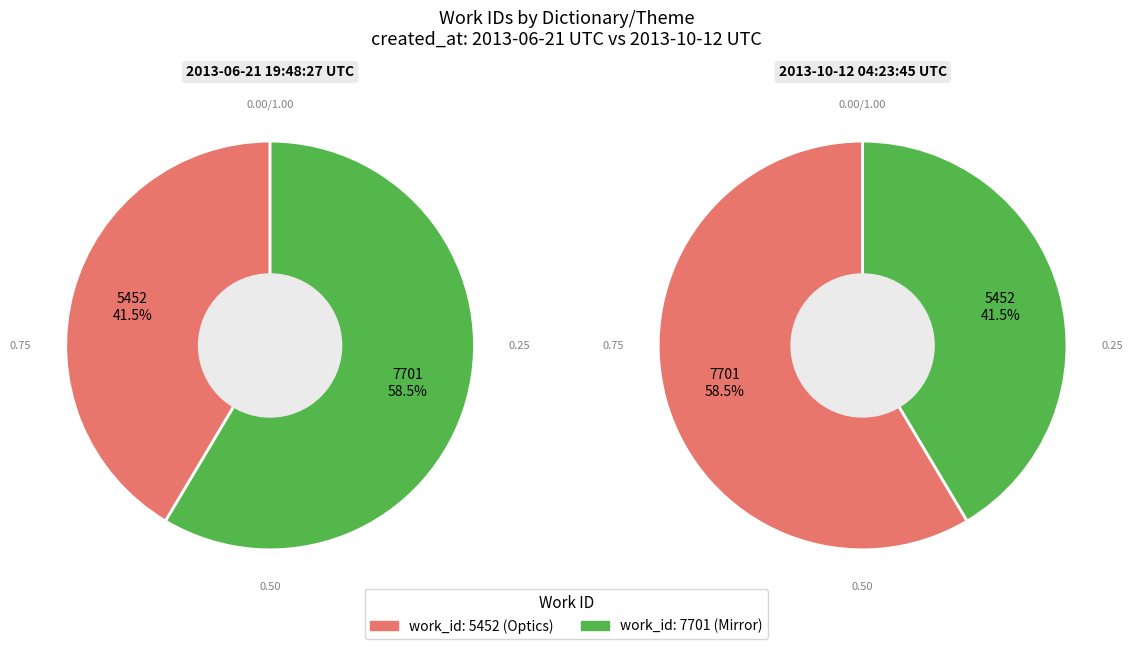

What portion of the pie excludes Mirror (work_id=7701)?

41.5%